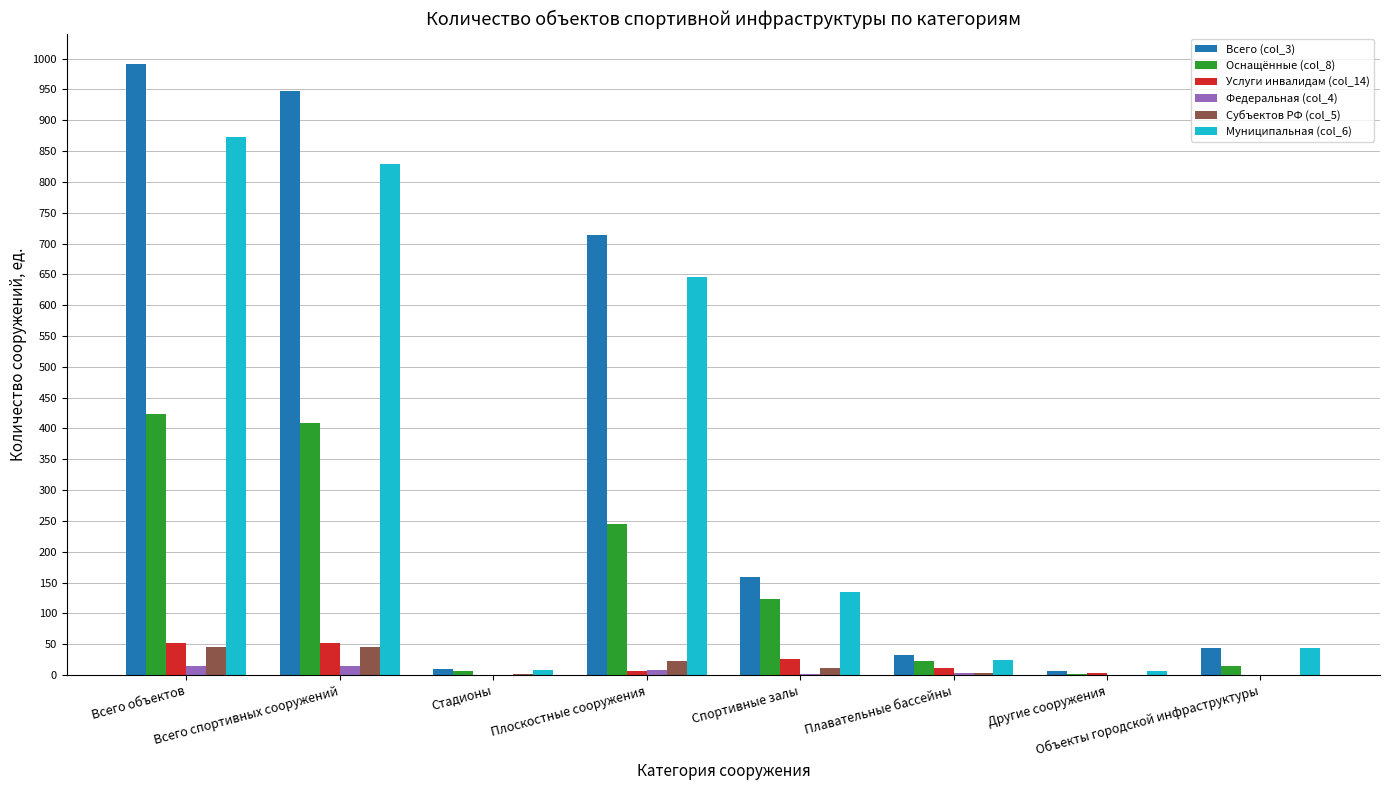

Which series has the largest total across all categories?

Всего (col_3)